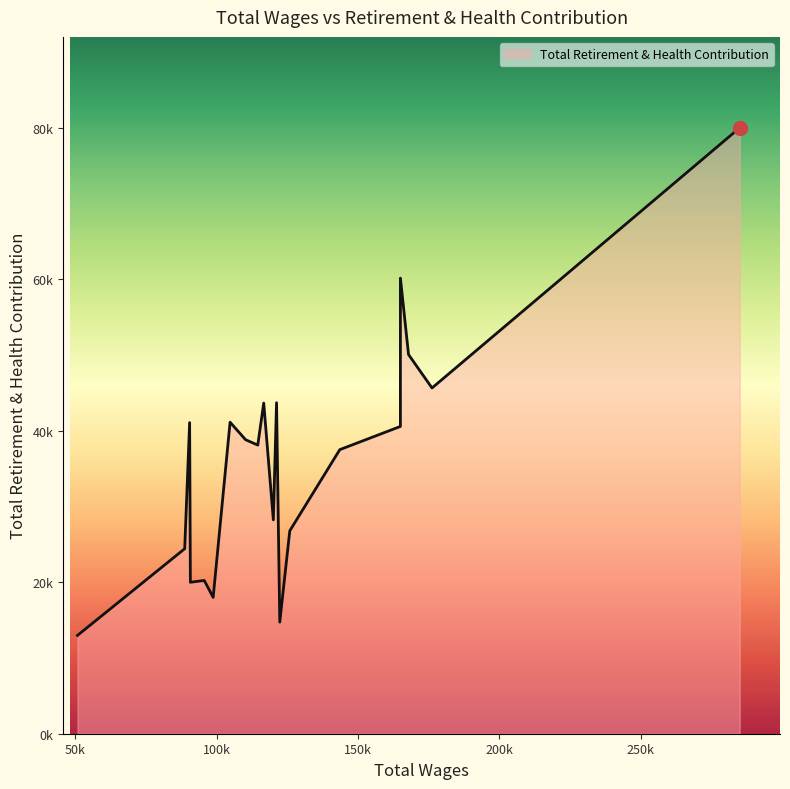

Does the chart have visible grid lines?

No